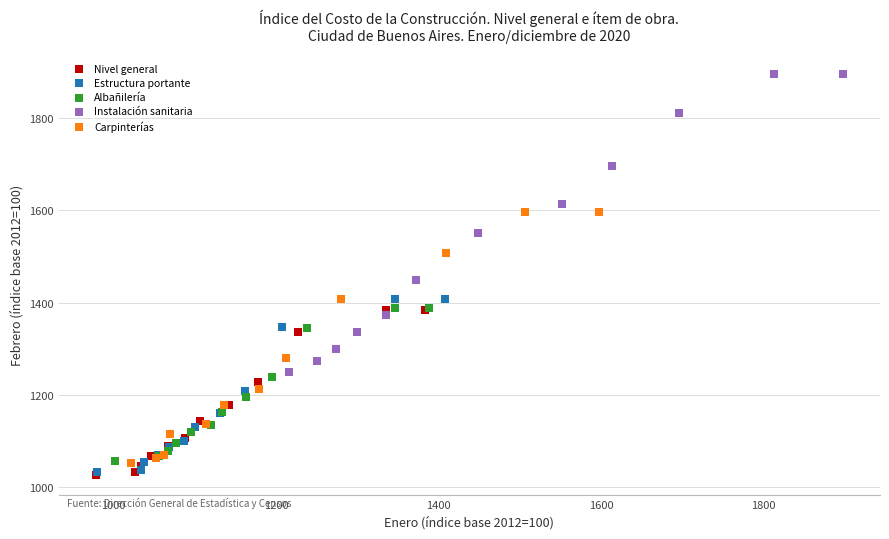

Which series has the widest spread of Y values?

Instalación sanitaria